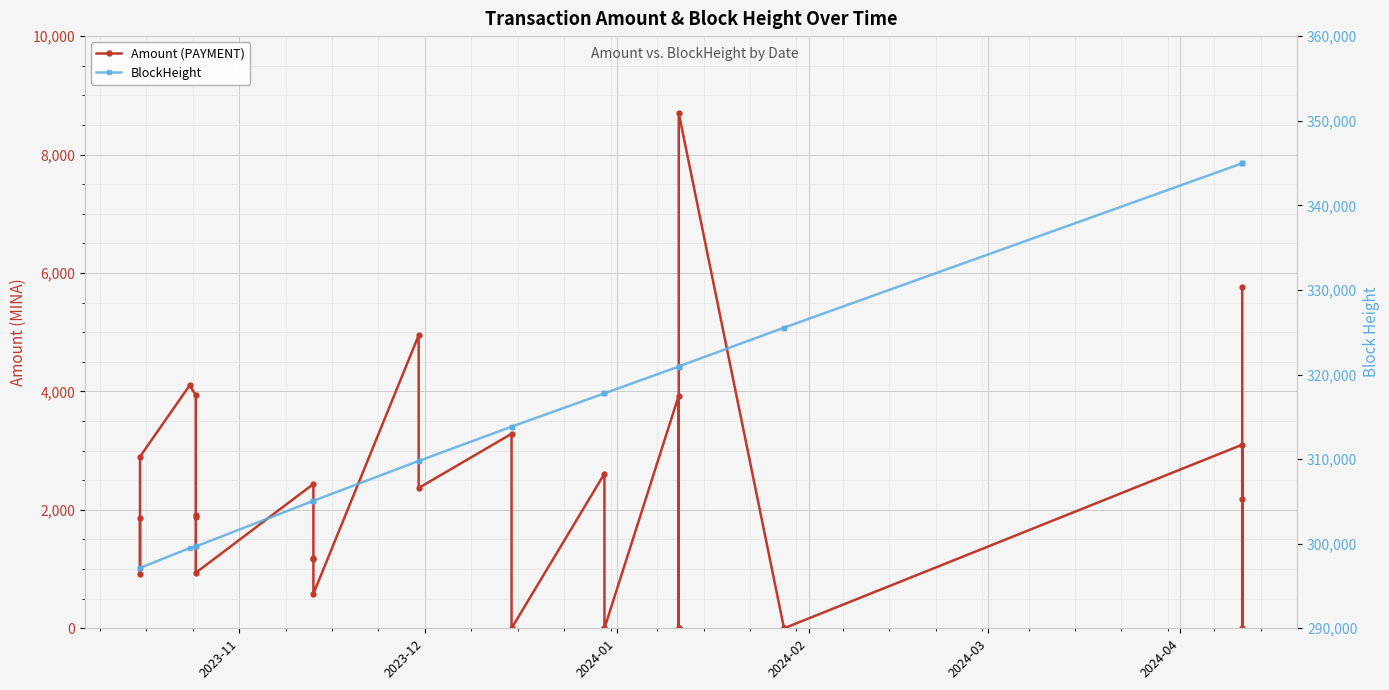

Which series has the largest range (max minus min)?

BlockHeight